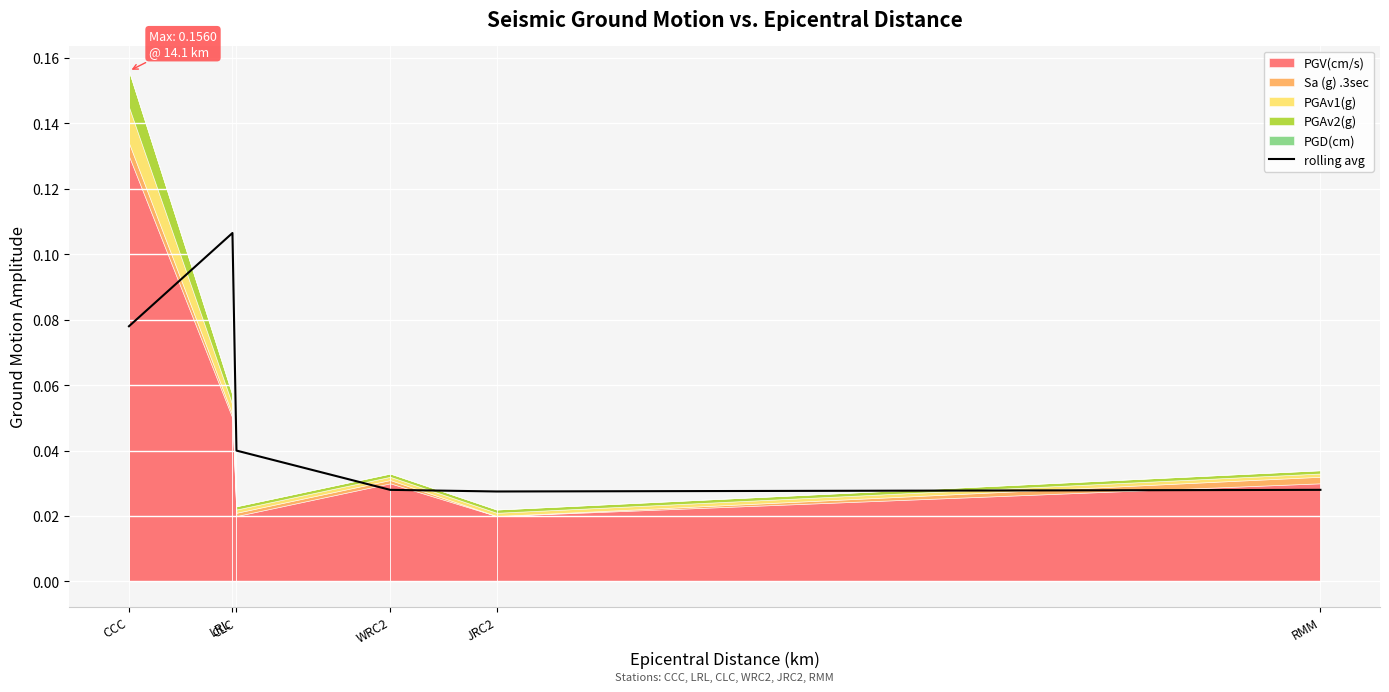

What is the difference between the values at RMM and CCC?

0.1